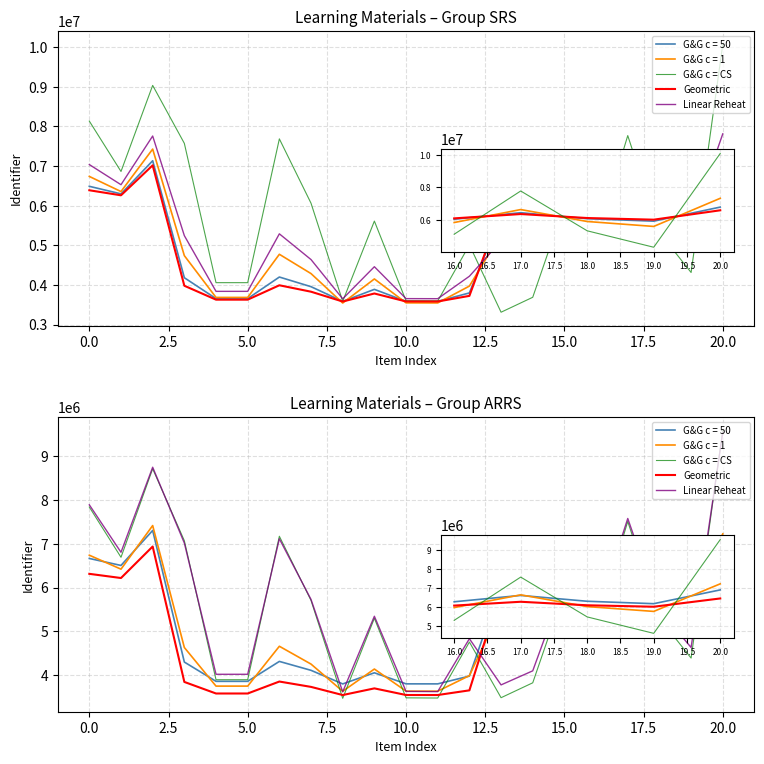

At which category is the sum across all series the highest?

20